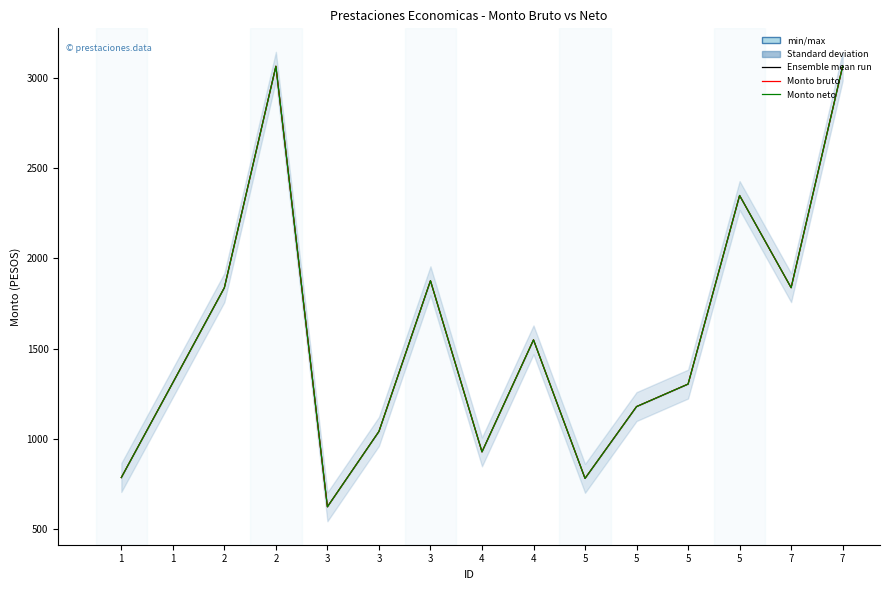

Where is the first local maximum for Monto bruto?

2